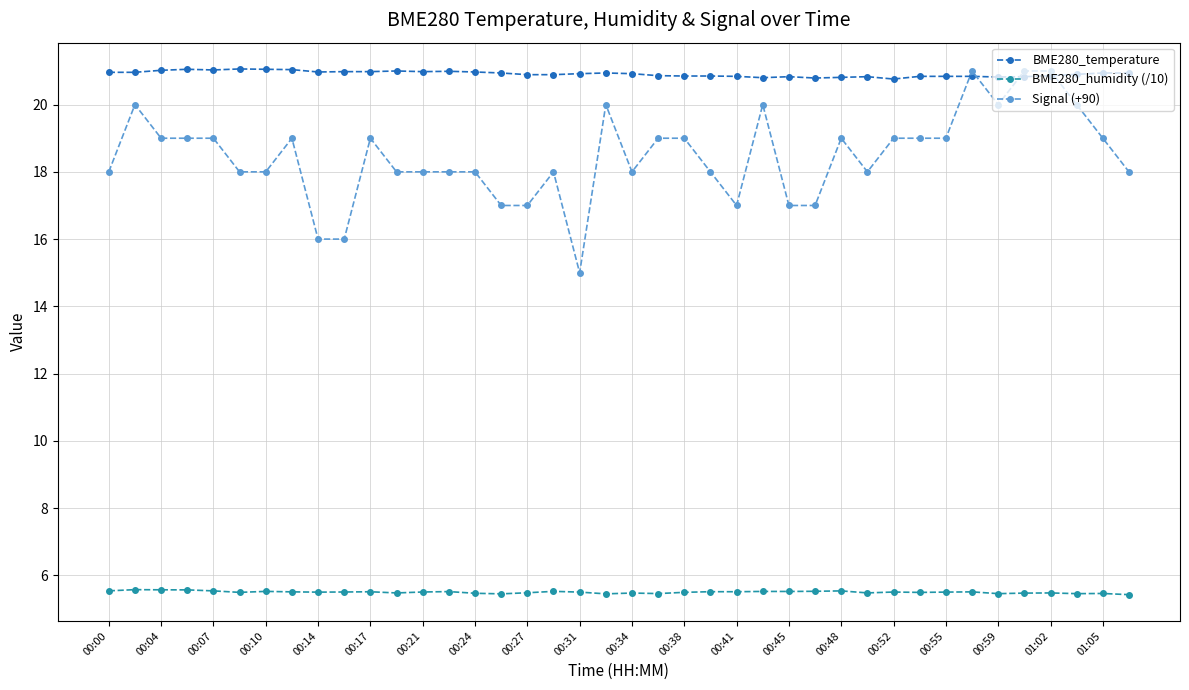

What is the value of the BME280_humidity (/10) point at the 20th from the left?

5.5